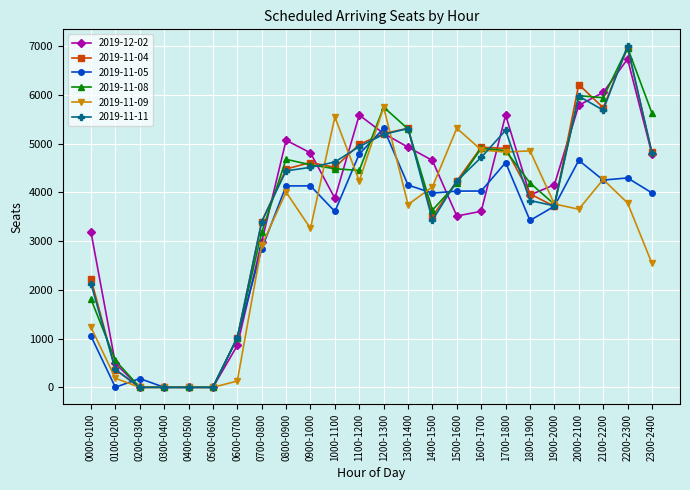

What is the label of the 18th point from the right?

0600-0700